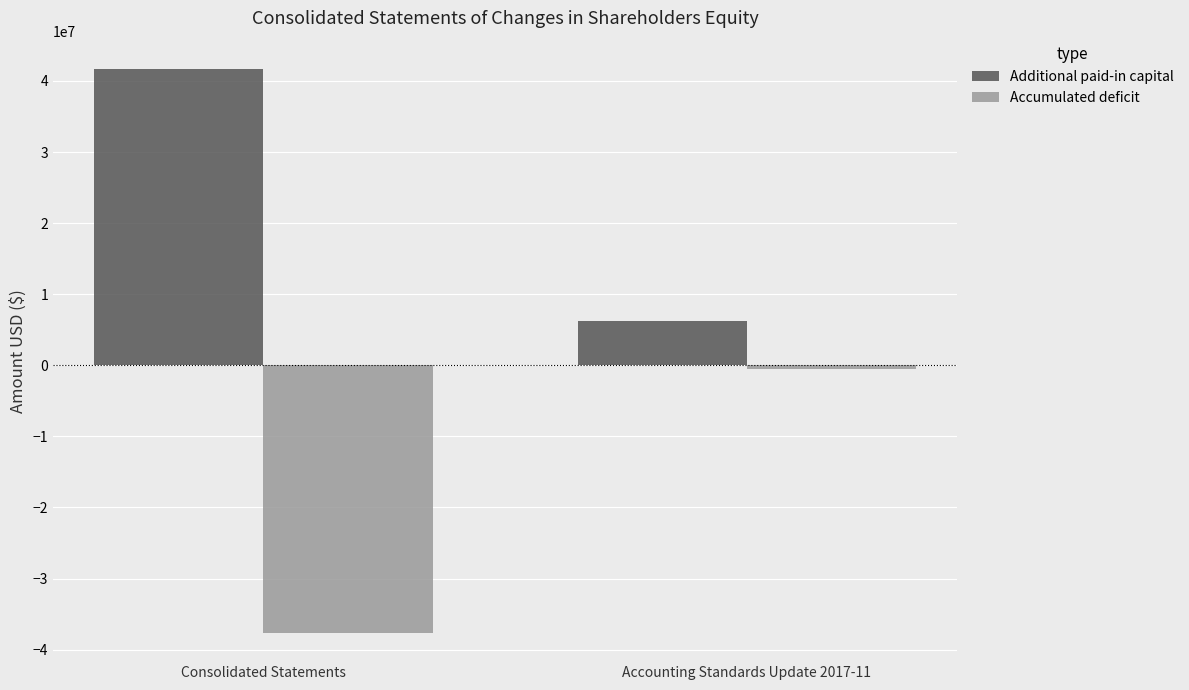

Is it true that Additional paid-in capital equals 9447656 at Consolidated Statements?

False